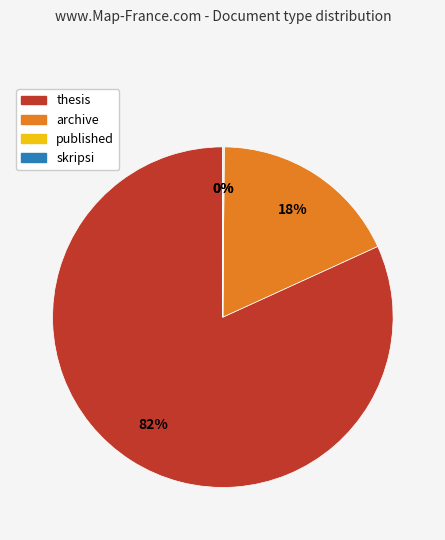

To the nearest percent, what is the average slice percentage?

25%